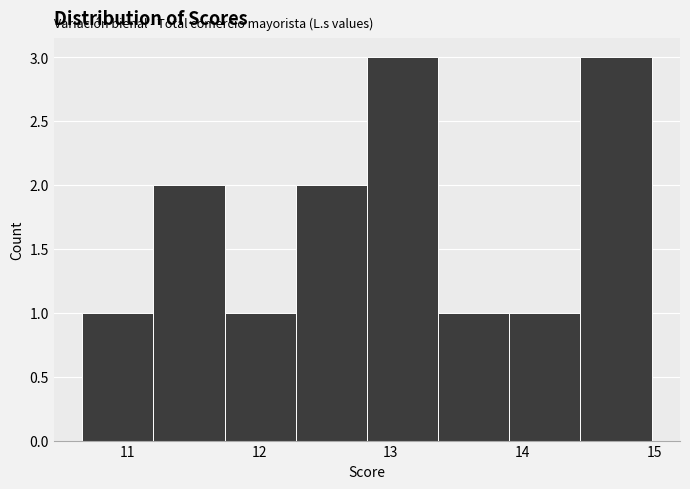

Reading left to right, list every bar in this chart as the range it spans on the x-axis followed by its height. Neither the bar edges nor the heights are printed on the chart, so give them approximately, as read against the axes.

10.7 to 11.2: 1
11.2 to 11.7: 2
11.7 to 12.3: 1
12.3 to 12.8: 2
12.8 to 13.4: 3
13.4 to 13.9: 1
13.9 to 14.4: 1
14.4 to 15.0: 3